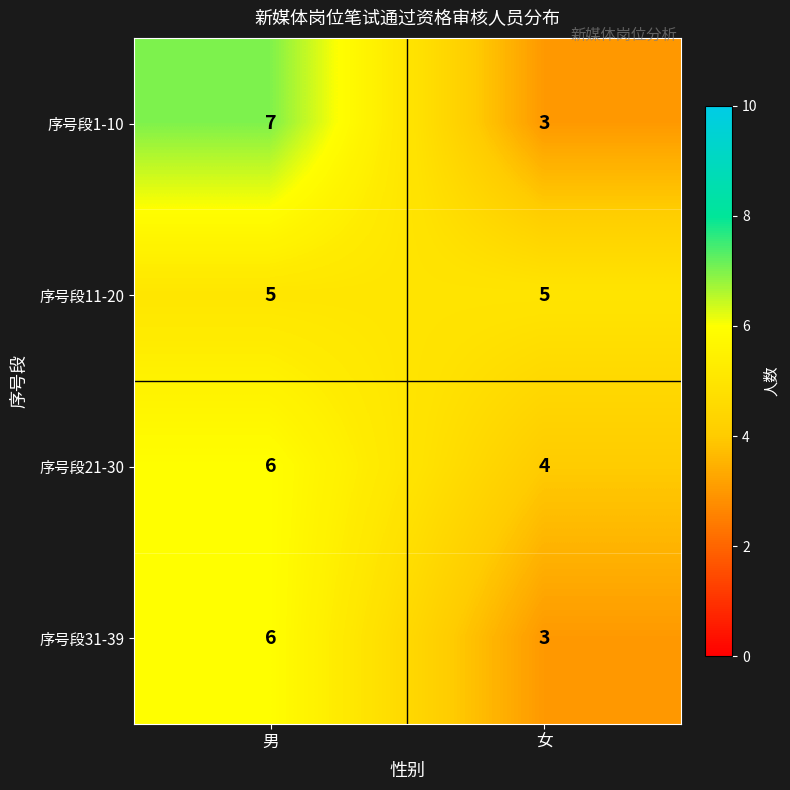

Which series has the widest spread of values?

序号段1-10